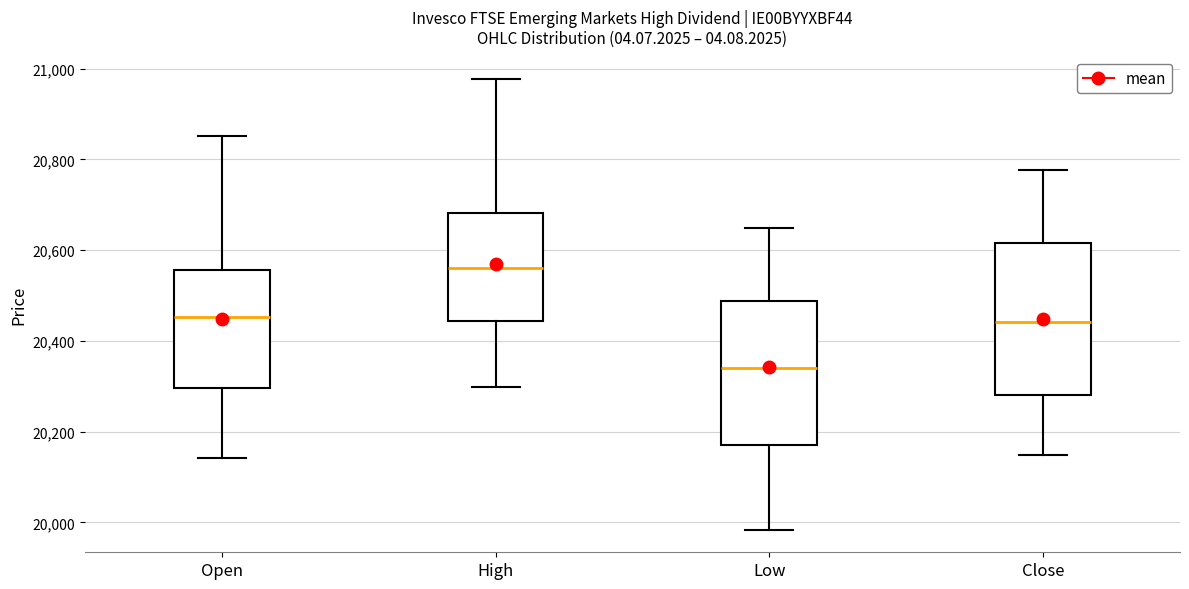

Which box's median line is the lowest?

Low